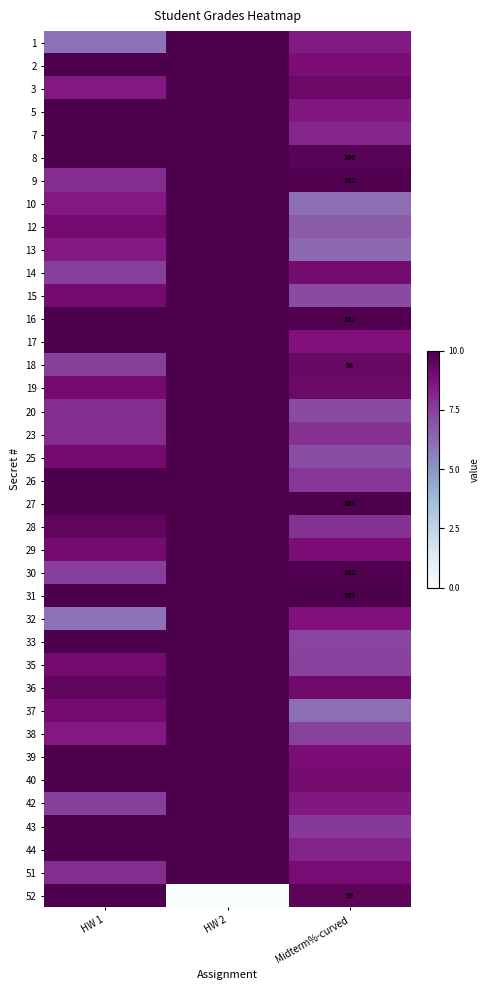

What is the greatest value displayed?

10.0